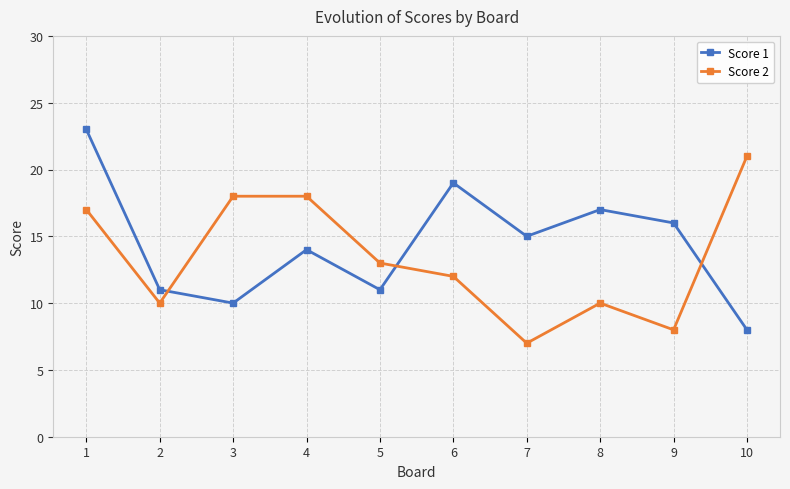

True or false: Score 1 has a value of 23 at 1.

True